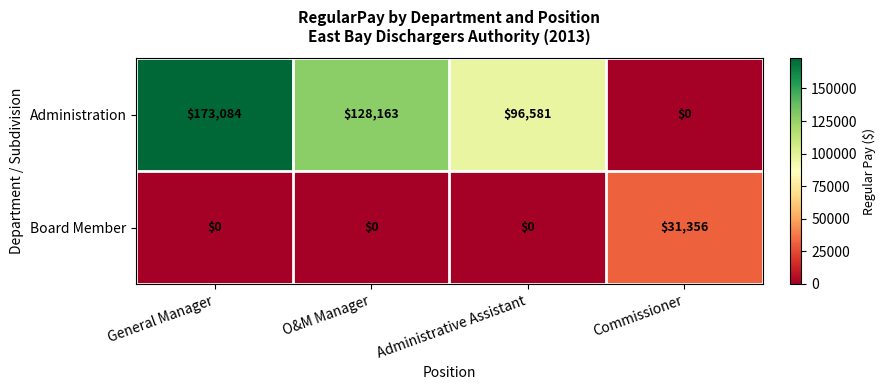

Which series has the largest total across all categories?

Administration